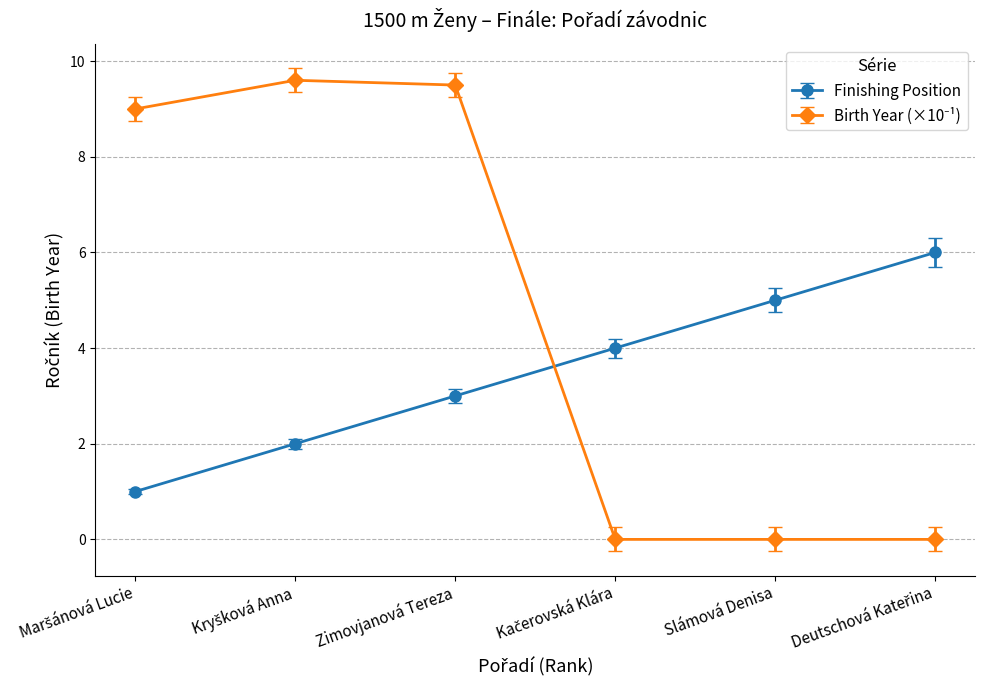

What is the maximum value shown in the chart?

9.6